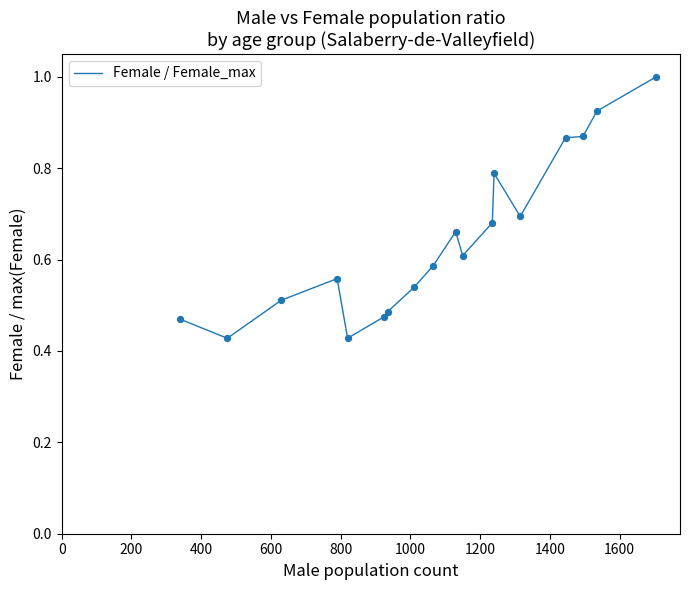

What is the maximum value shown in the chart?

1.0